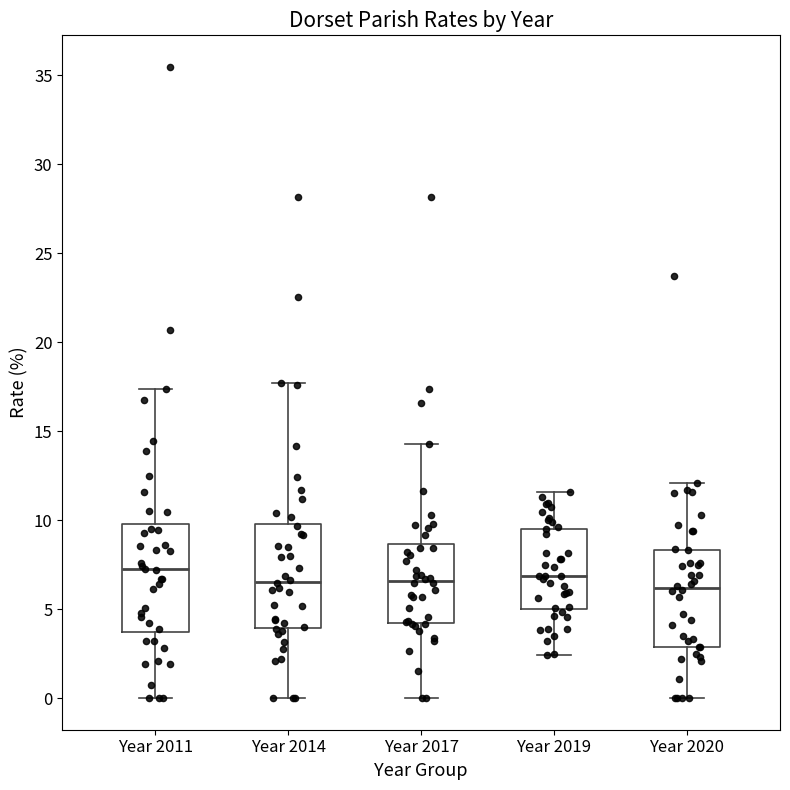

Reading left to right, read every box against the y-axis: the position of its median line, the range the box covers, and the ends of its whiskers. The values are not printed on the chart, so give them approximately, as read against the axis.

Year 2011: median 7.0, box 3.5 to 10.0, whiskers 0.0 to 17.5
Year 2014: median 6.5, box 4.0 to 10.0, whiskers 0.0 to 17.5
Year 2017: median 6.5, box 4.0 to 8.5, whiskers 0.0 to 14.5
Year 2019: median 7.0, box 5.0 to 9.5, whiskers 2.5 to 11.5
Year 2020: median 6.0, box 3.0 to 8.5, whiskers 0.0 to 12.0